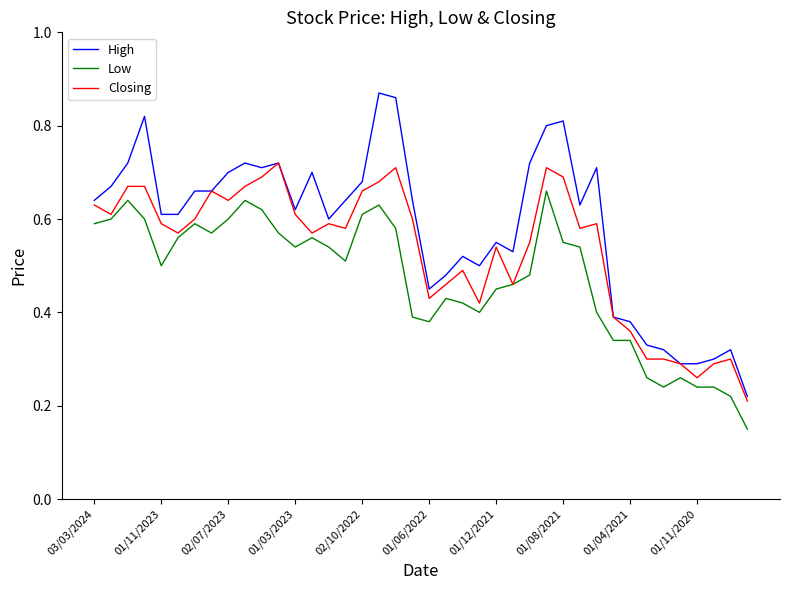

True or false: Low and High cross at least once.

False